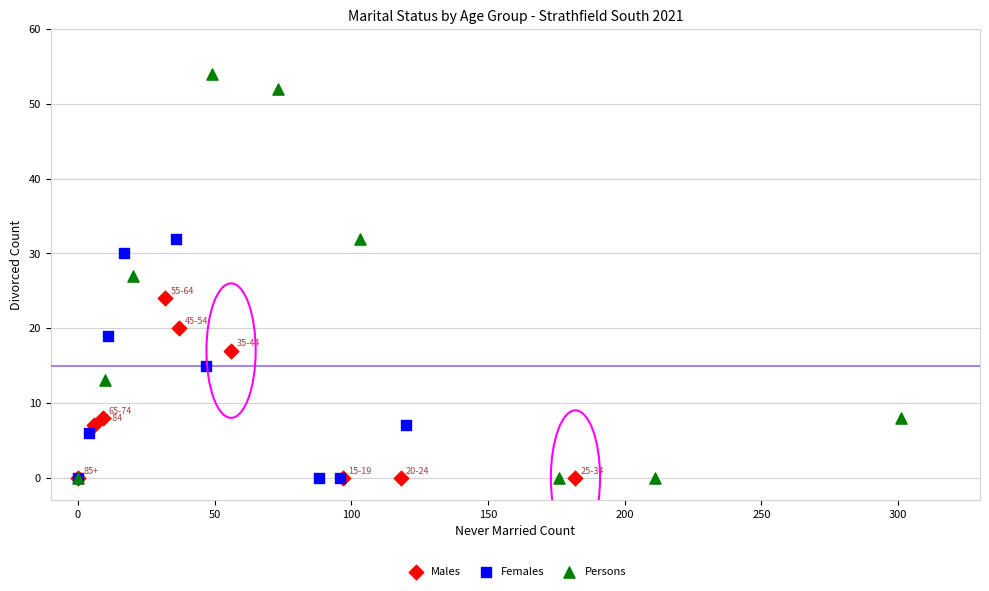

Which series has the largest Y range (max minus min)?

Persons